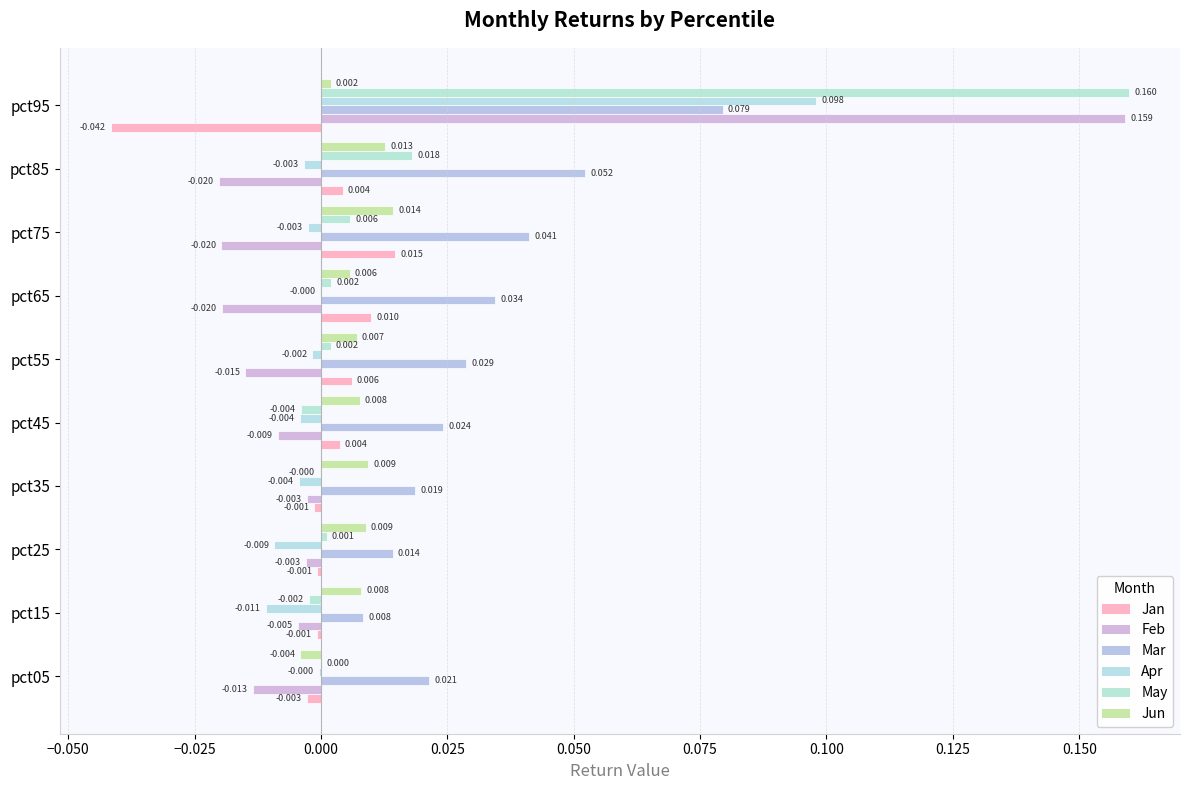

How many categories are shown in the chart?

10